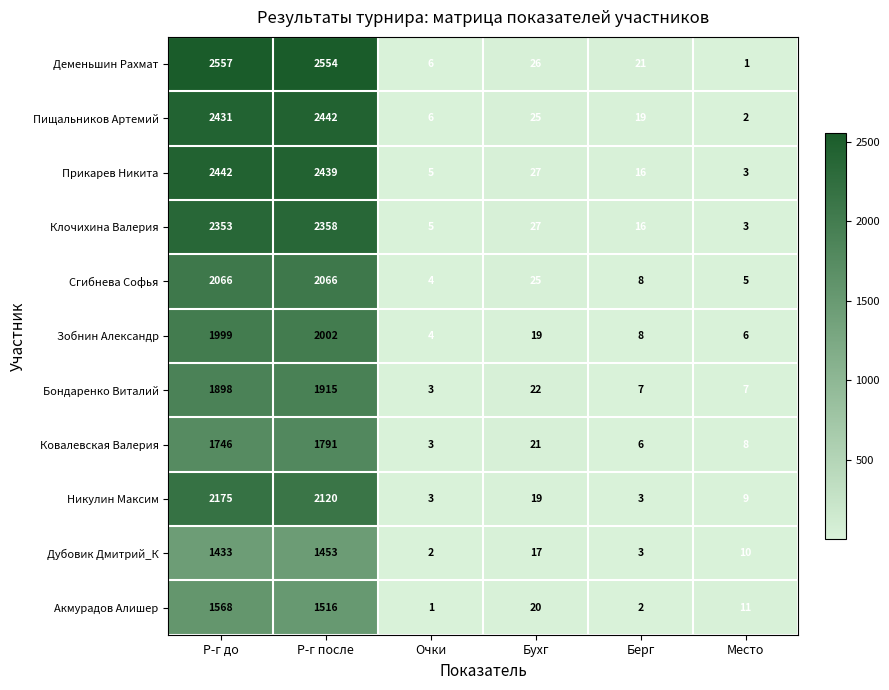

How many distinct data groups are displayed?

11